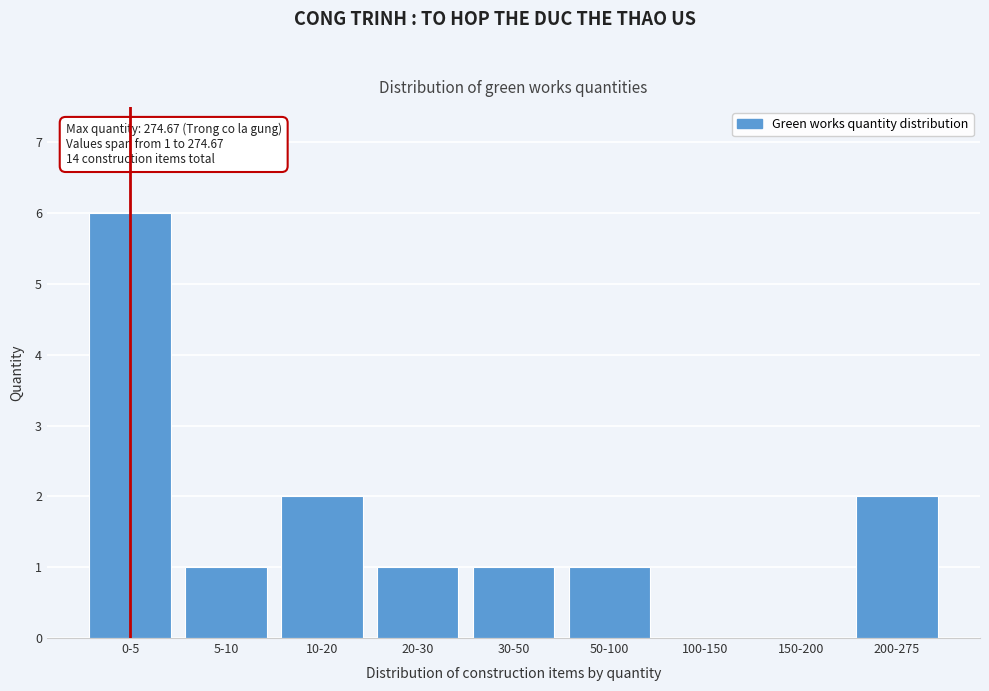

Reading left to right, what are all the values shown in this chart?

0-5=6	5-10=1	10-20=2	20-30=1	30-50=1	50-100=1	100-150=0	150-200=0	200-275=2